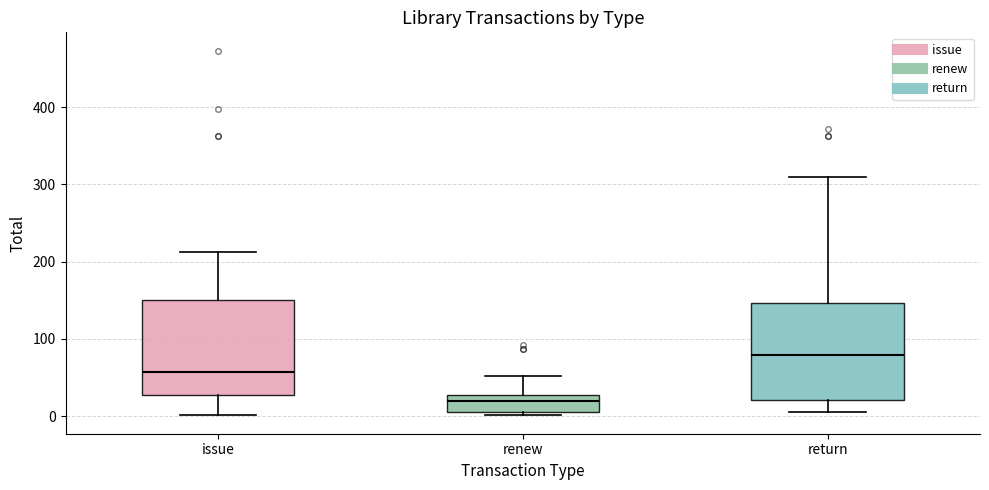

Which box has the lowest median line?

renew